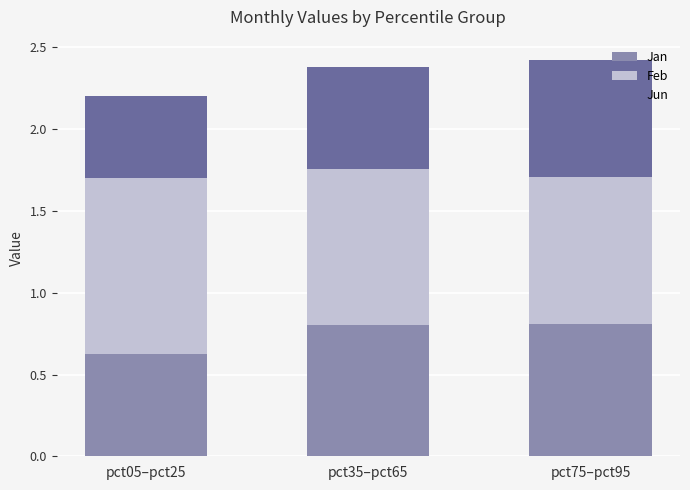

What is the average value of the Jan series?

0.7